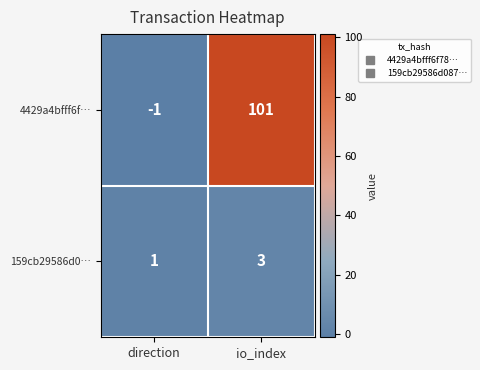

At which label is 4429a4bfff6f… closest to 50?

direction